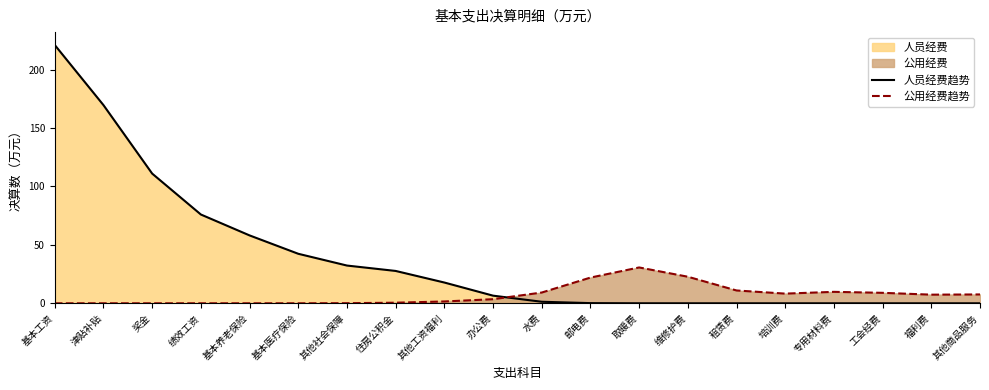

What position from the right is 培训费?

5